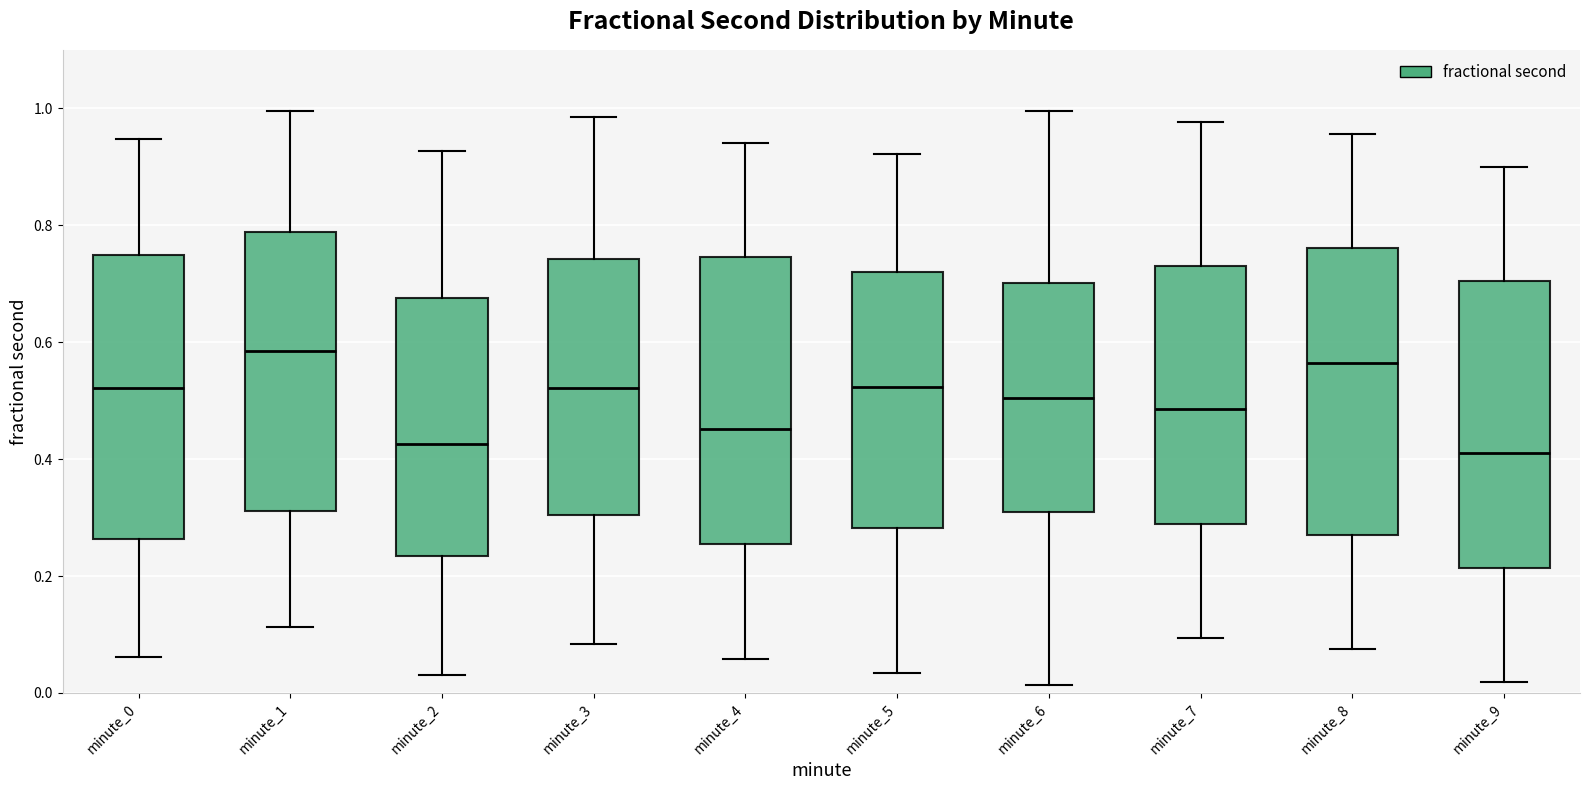

Reading left to right, read every box against the y-axis: the position of its median line, the range the box covers, and the ends of its whiskers. The values are not printed on the chart, so give them approximately, as read against the axis.

minute_0: median 0.52, box 0.26 to 0.74, whiskers 0.06 to 0.94
minute_1: median 0.58, box 0.32 to 0.78, whiskers 0.12 to 1.00
minute_2: median 0.42, box 0.24 to 0.68, whiskers 0.04 to 0.92
minute_3: median 0.52, box 0.30 to 0.74, whiskers 0.08 to 0.98
minute_4: median 0.46, box 0.26 to 0.74, whiskers 0.06 to 0.94
minute_5: median 0.52, box 0.28 to 0.72, whiskers 0.04 to 0.92
minute_6: median 0.50, box 0.30 to 0.70, whiskers 0.02 to 1.00
minute_7: median 0.48, box 0.28 to 0.74, whiskers 0.10 to 0.98
minute_8: median 0.56, box 0.28 to 0.76, whiskers 0.08 to 0.96
minute_9: median 0.42, box 0.22 to 0.70, whiskers 0.02 to 0.90